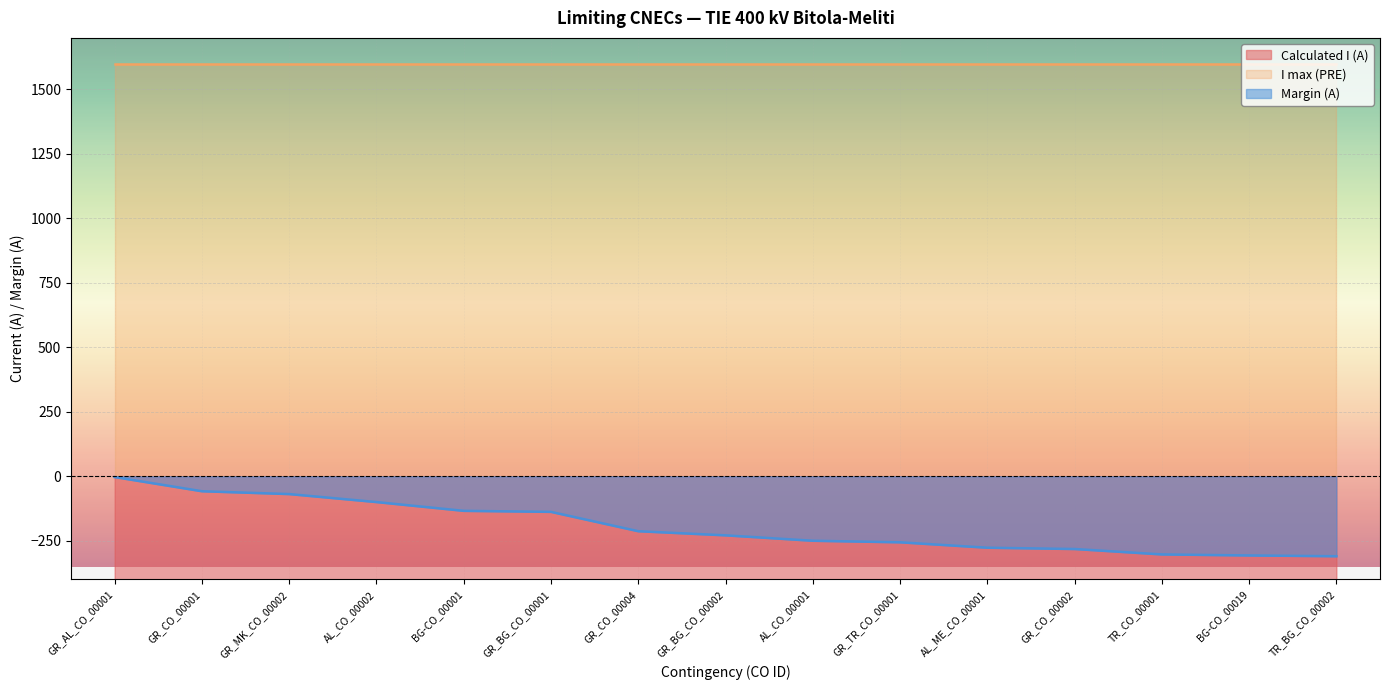

True or false: Margin (A) and Calculated I (A) cross at least once.

False